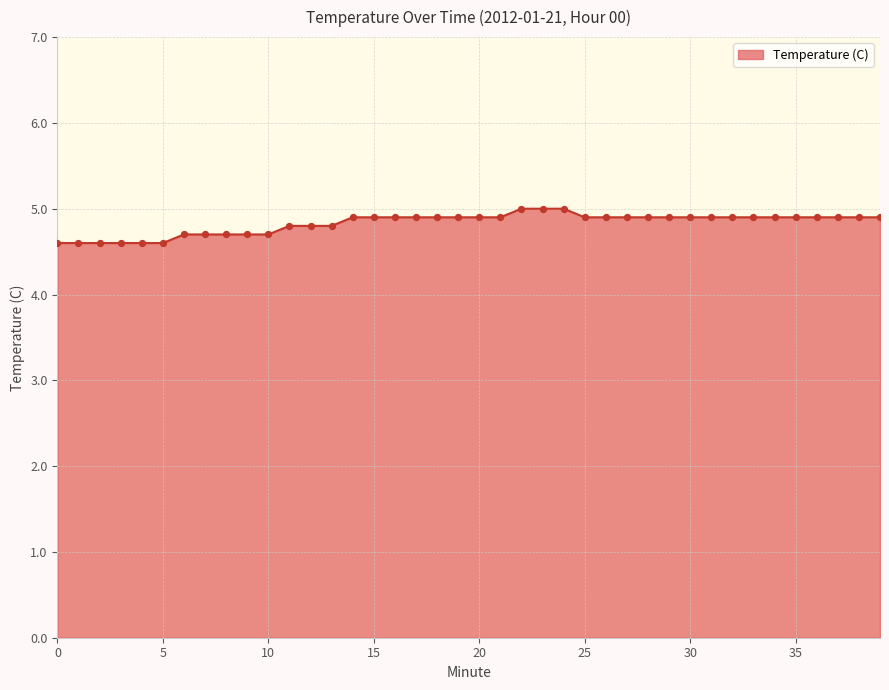

What is the smallest value displayed?

4.6